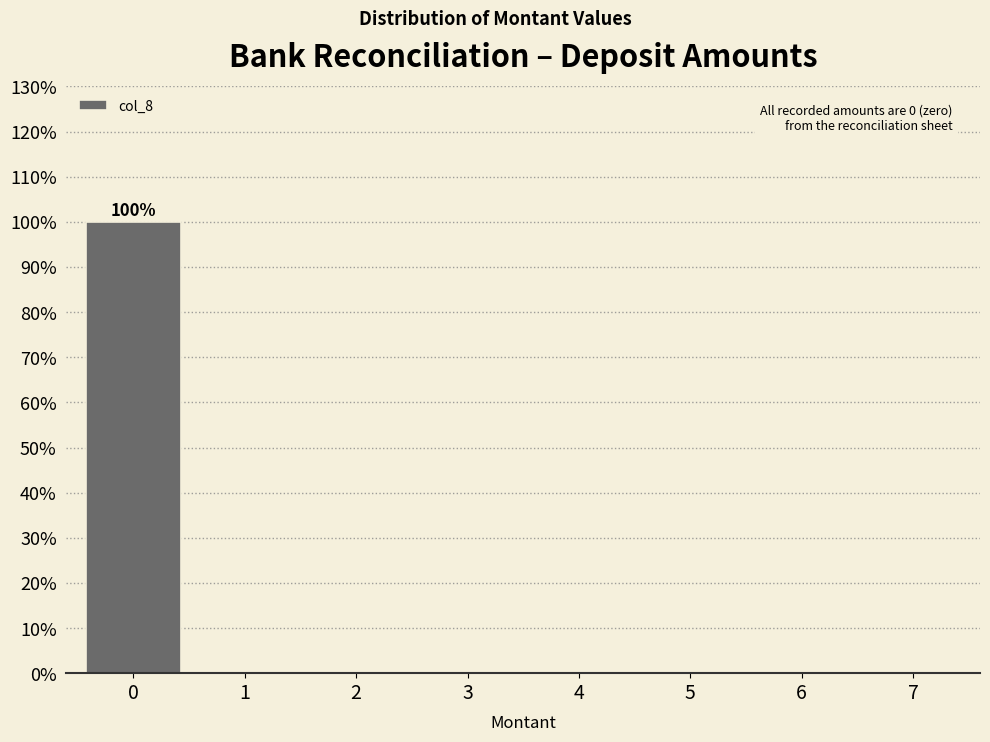

Reading left to right, what are all the values shown in this chart?

0=100	1=0	2=0	3=0	4=0	5=0	6=0	7=0